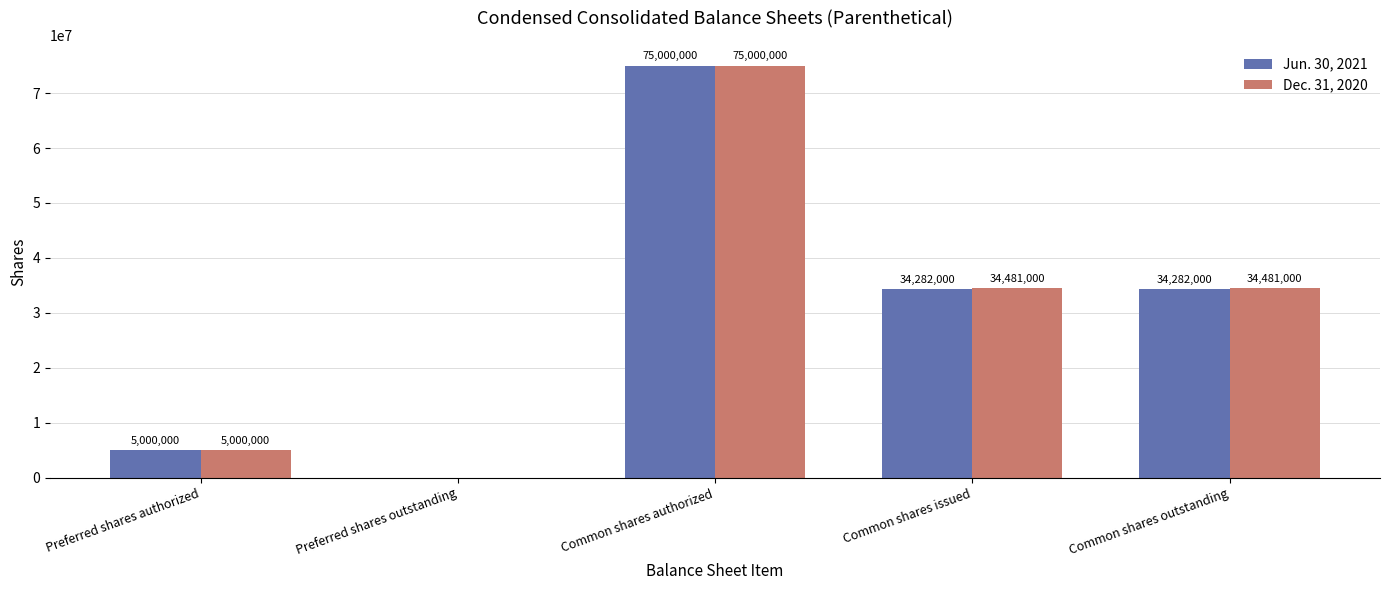

At which label does Dec. 31, 2020 first exceed 34481000?

Common shares authorized